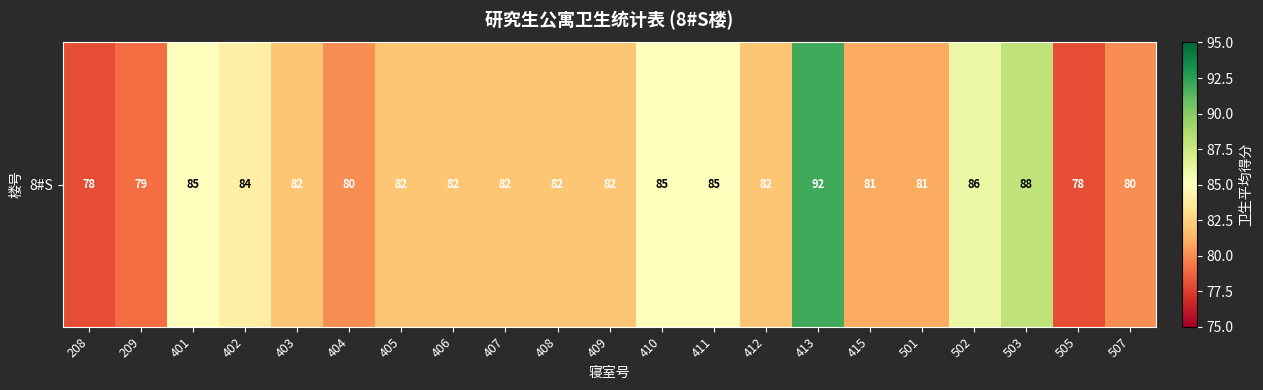

Which label corresponds to the smallest value in the chart?

208